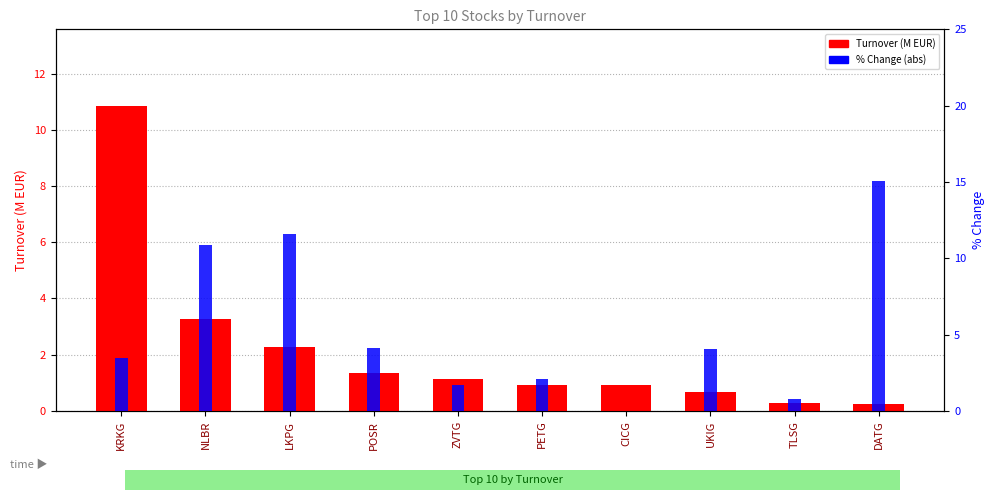

What position from the right is NLBR?

9